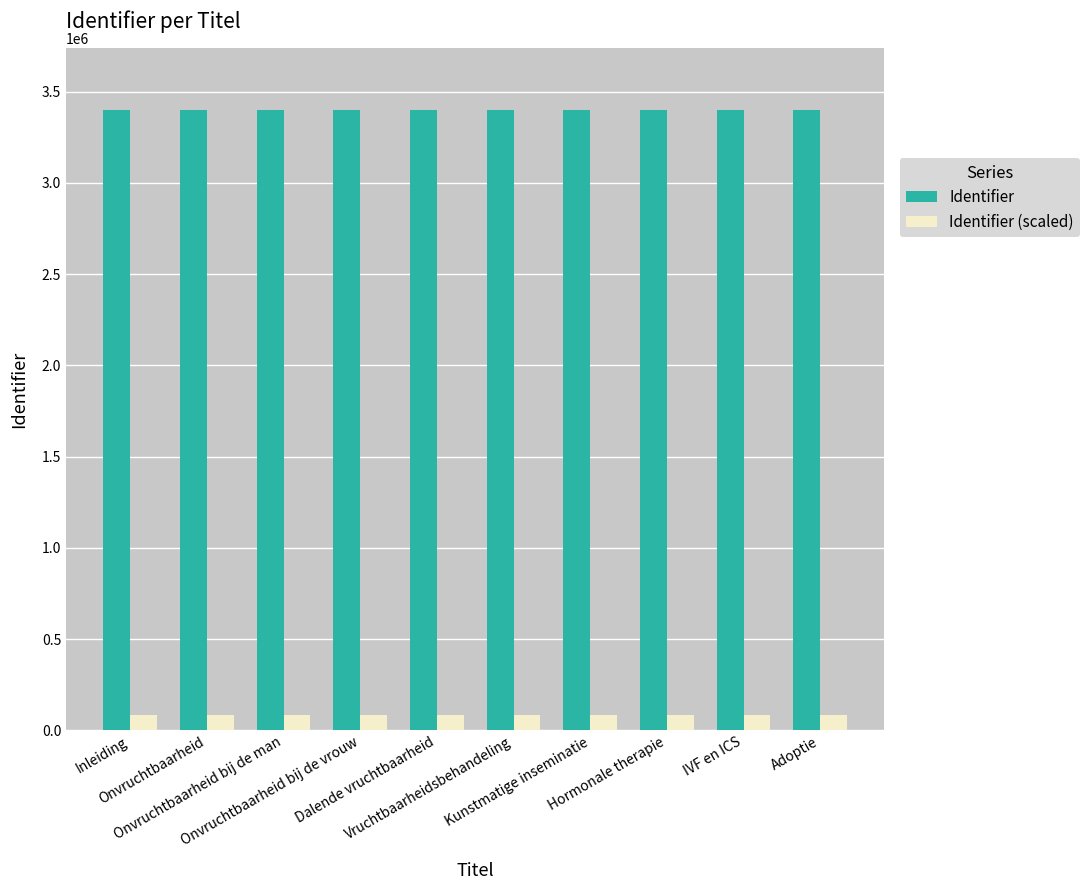

What is the minimum value shown in the chart?

85700